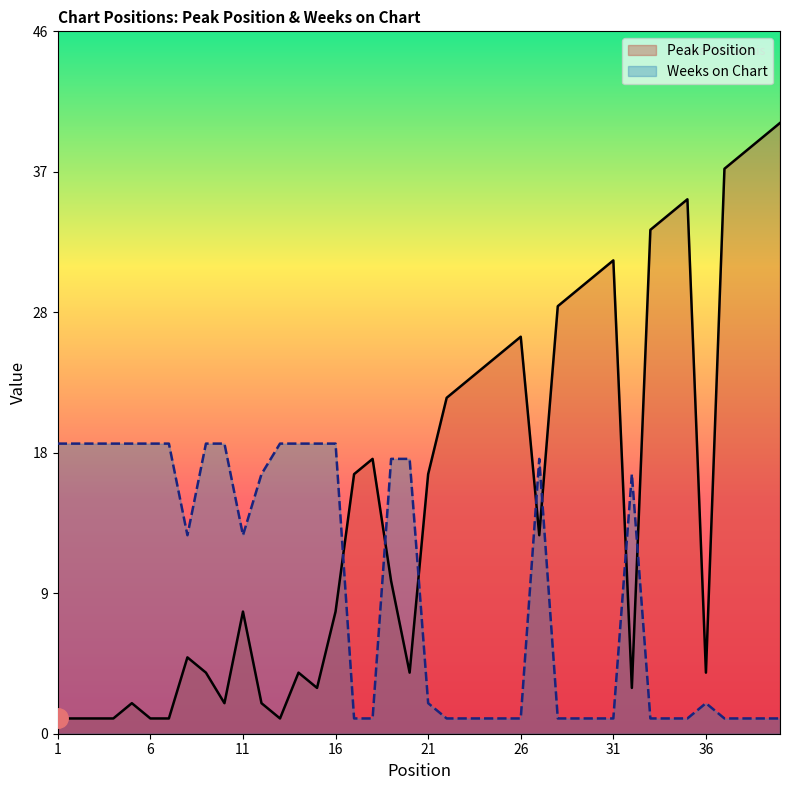

Where is Peak Position nearest to the value 20?

18